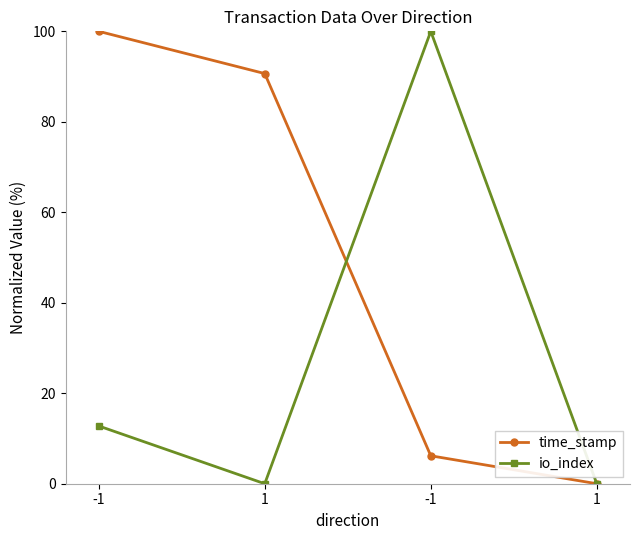

What is the label of the 3rd point from the left?

-1